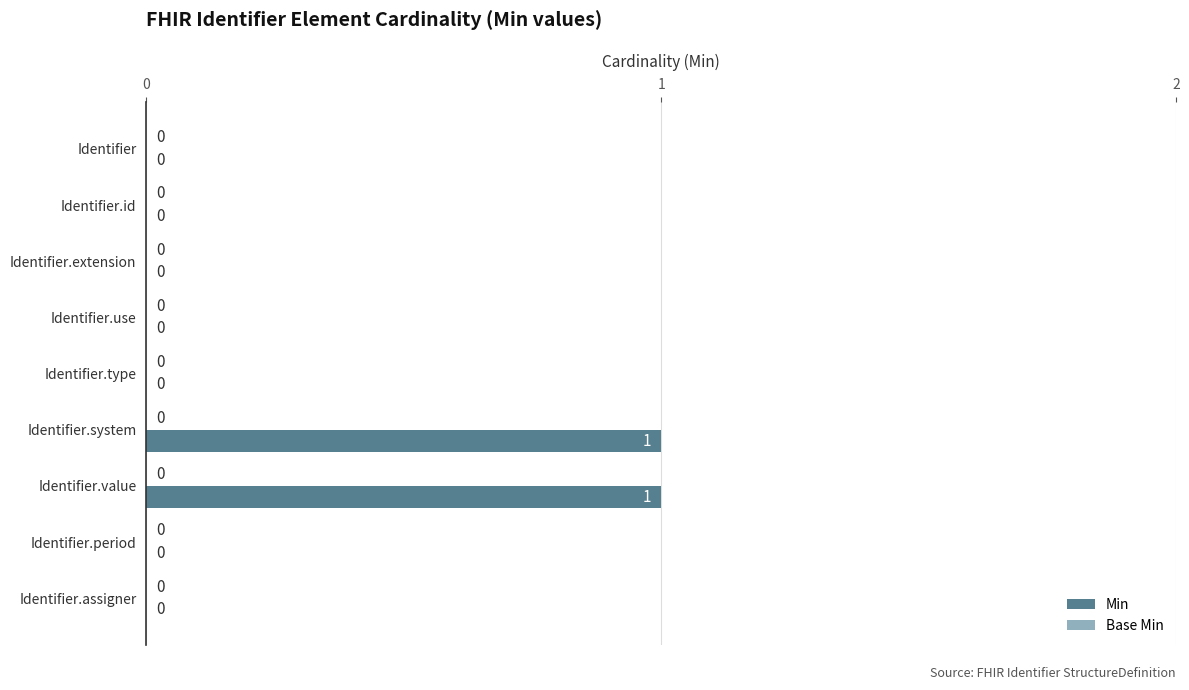

Approximately how many times larger is the value at Identifier.value compared to Identifier.system?

1.0